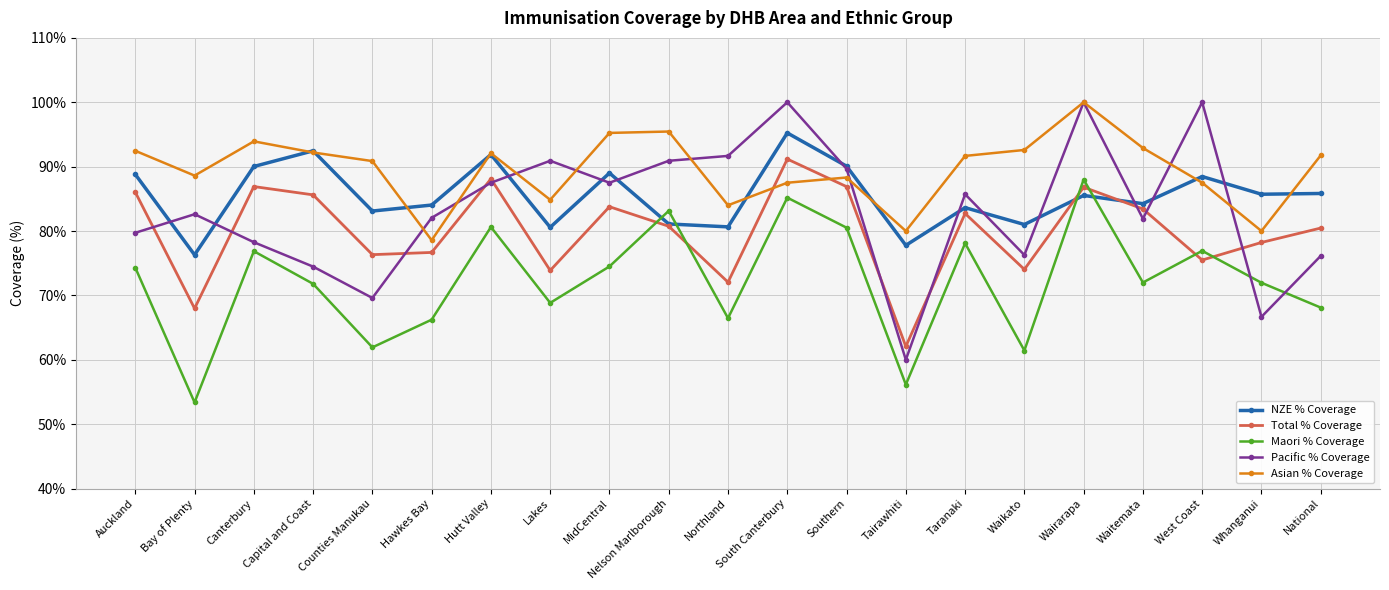

What position from the left is MidCentral?

9